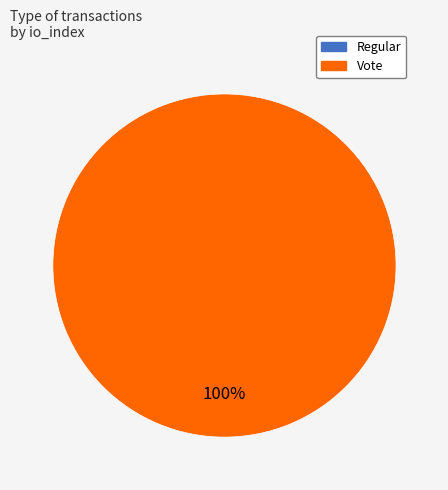

Does Regular represent more than half of the total?

No